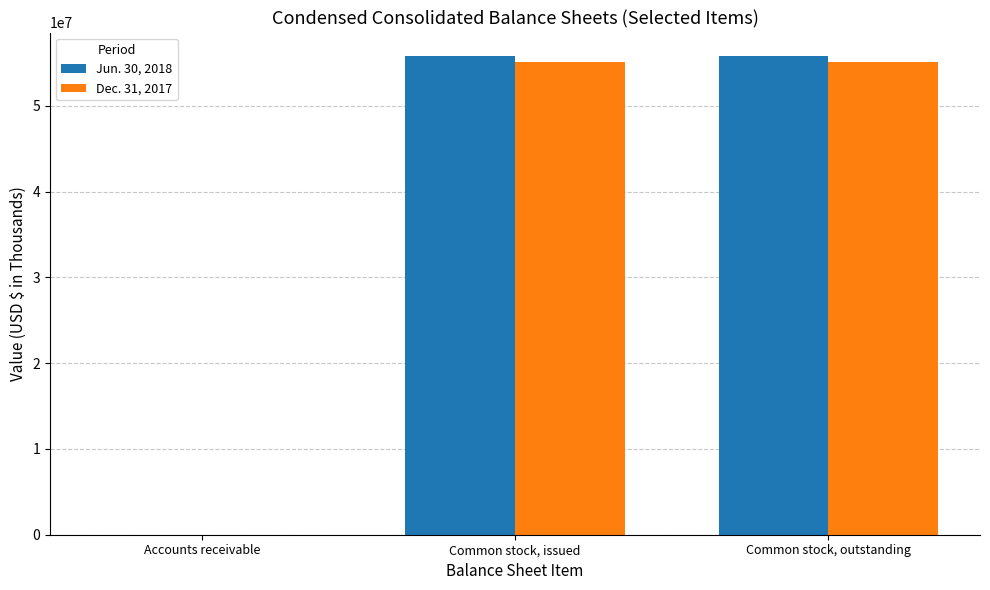

Does the chart contain stacked bars?

No